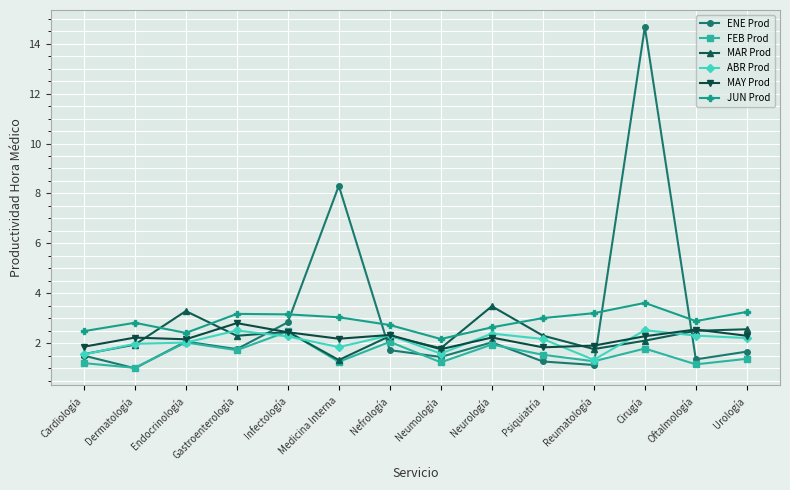

How many intersections are there between JUN Prod and ENE Prod?

4